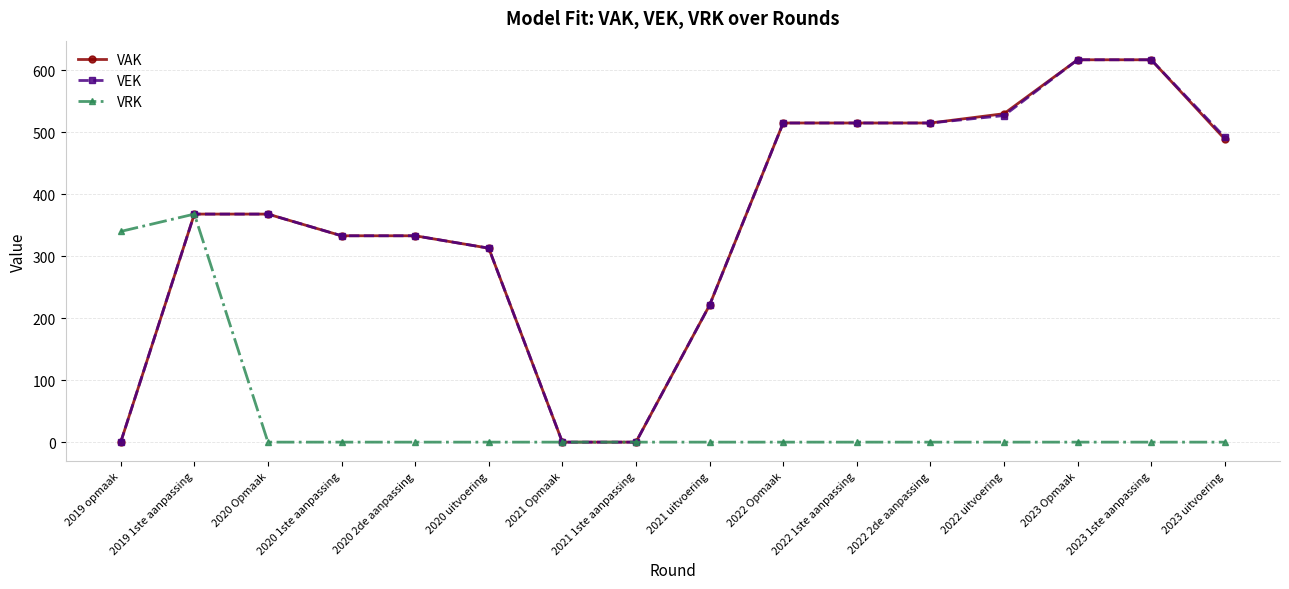

What position from the left is 2020 uitvoering?

6